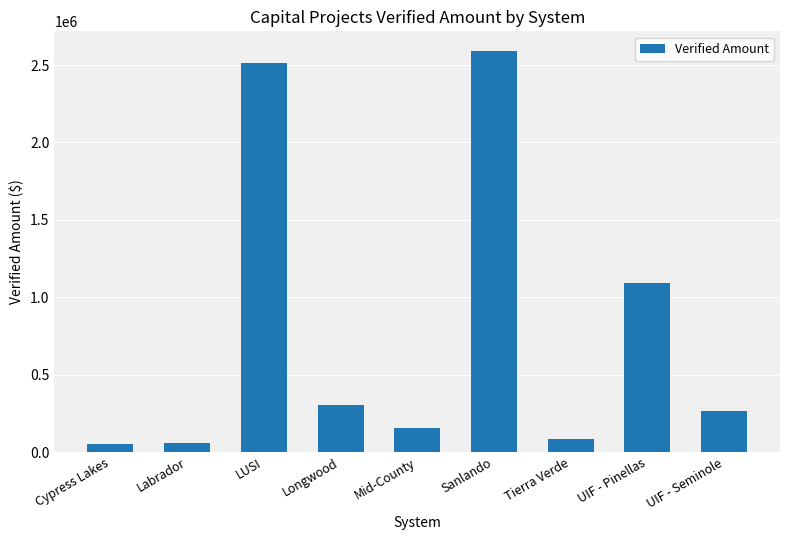

Which category has the highest value across all series?

Sanlando